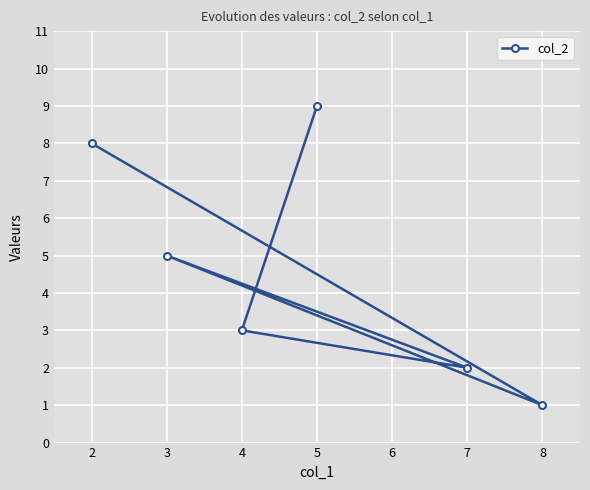

The value at 5 is 0. True or false?

False